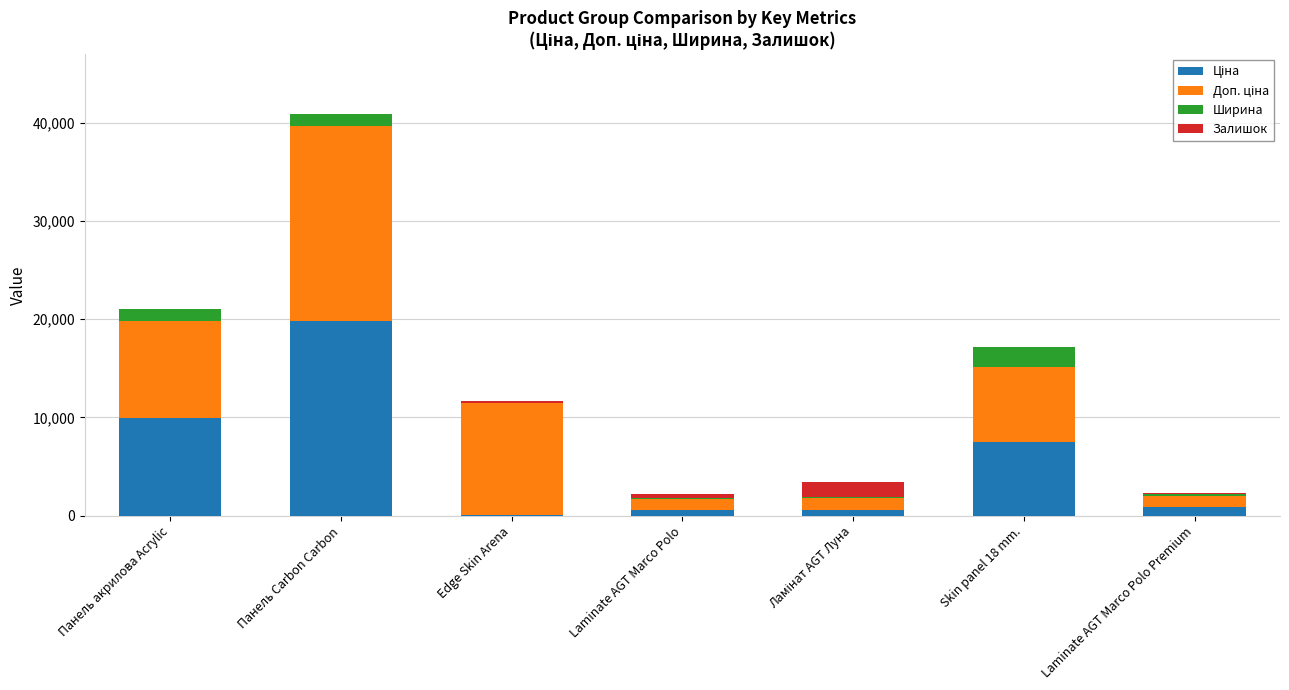

At which category is the sum across all series the highest?

Панель Carbon Carbon